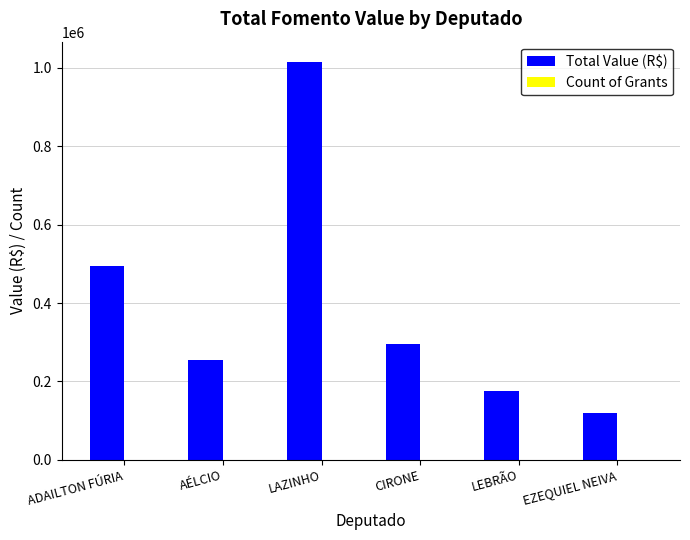

What is the maximum value shown in the chart?

1016020